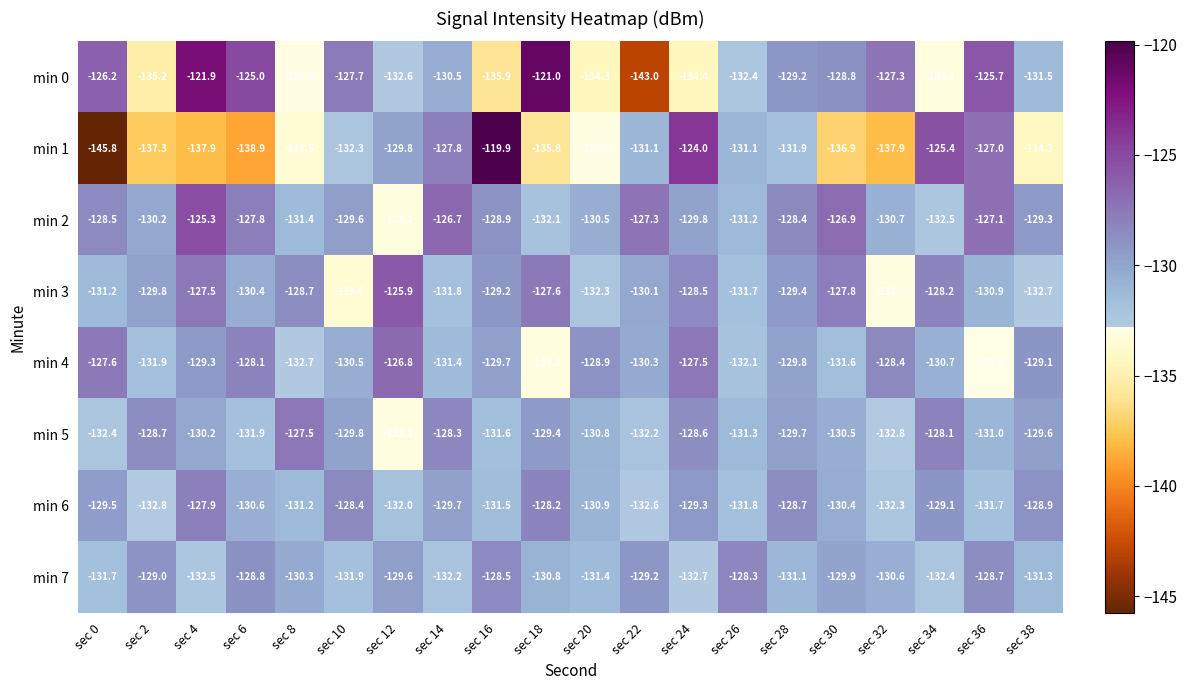

What is the smallest value displayed?

-145.8